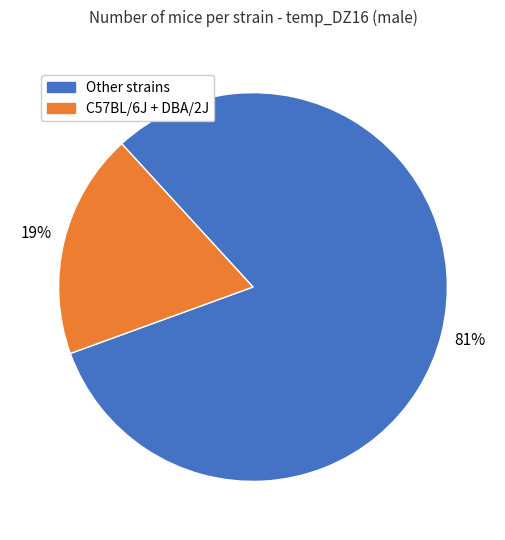

Which slice represents more than half of the pie?

Other strains